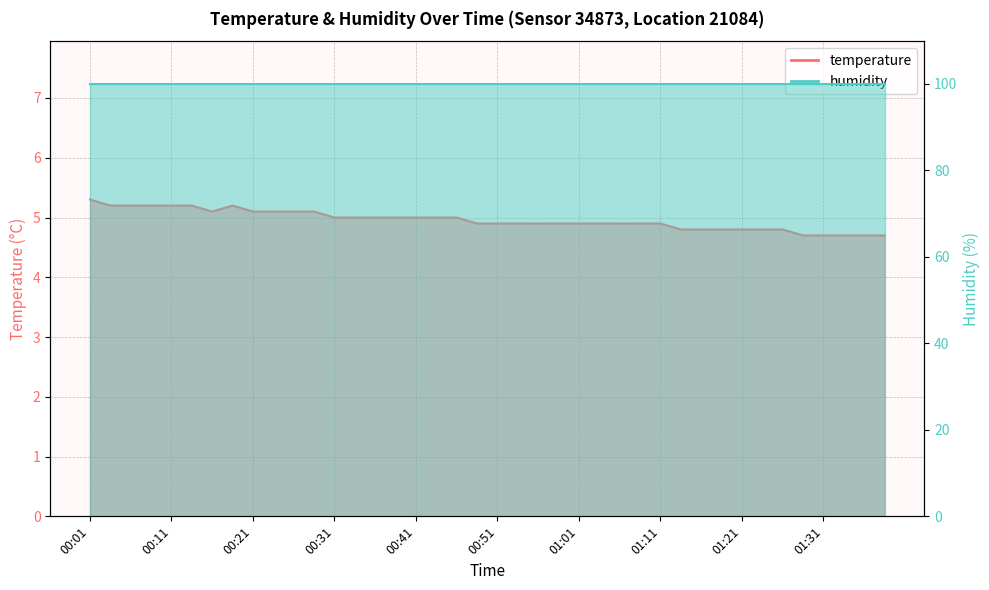

Is it true that the value at 01:06 is 7.6?

False